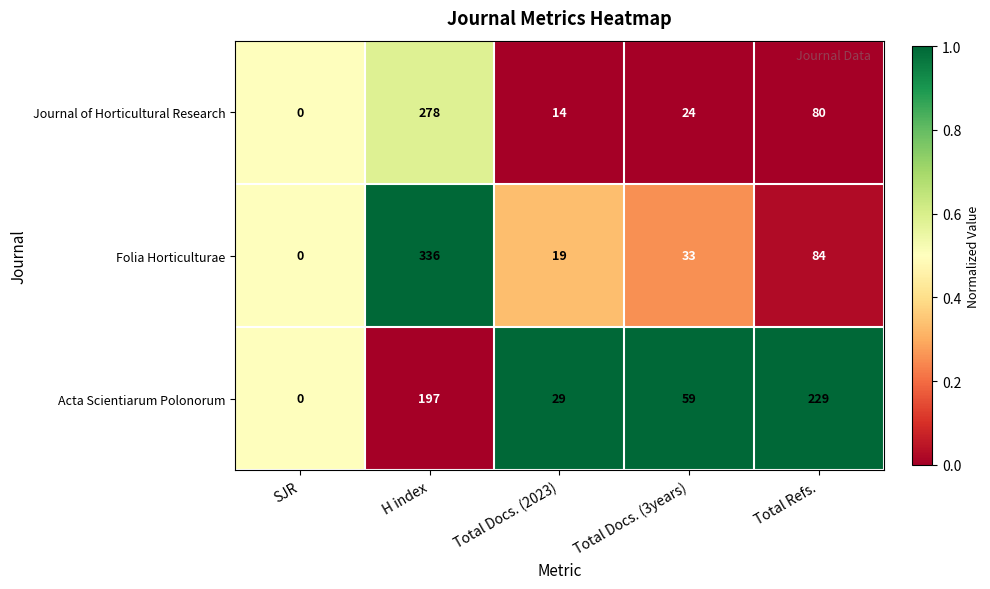

Read the Folia Horticulturae value at H index, to the nearest 10.

340